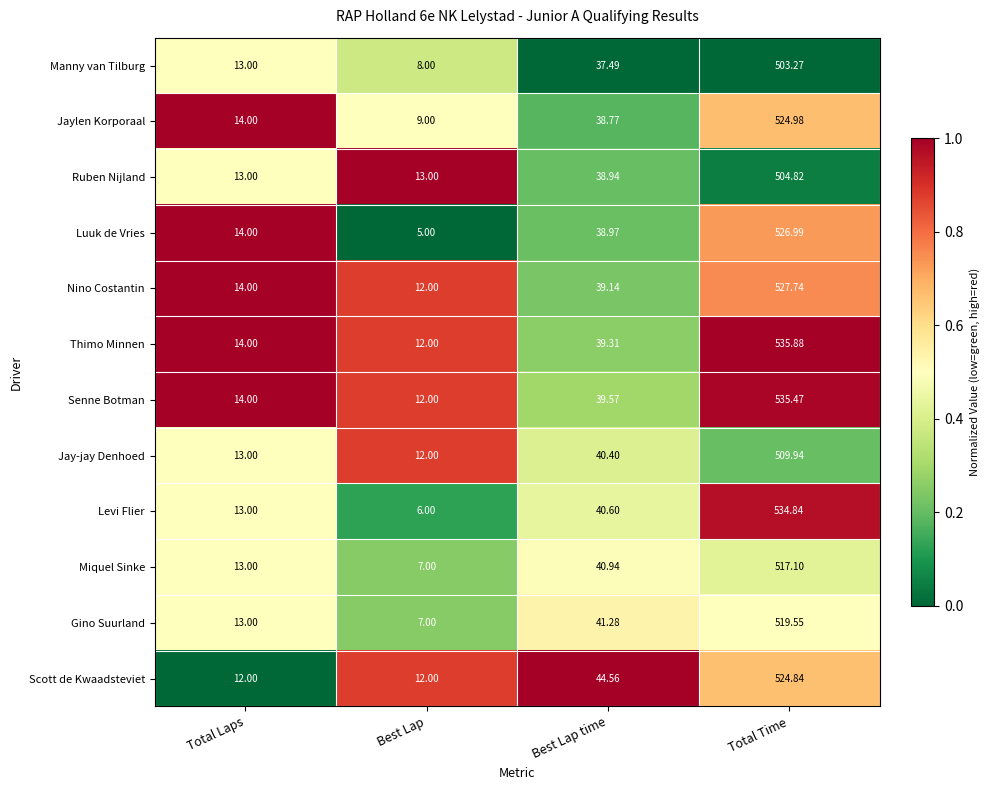

Which series has the largest range (max minus min)?

Levi Flier